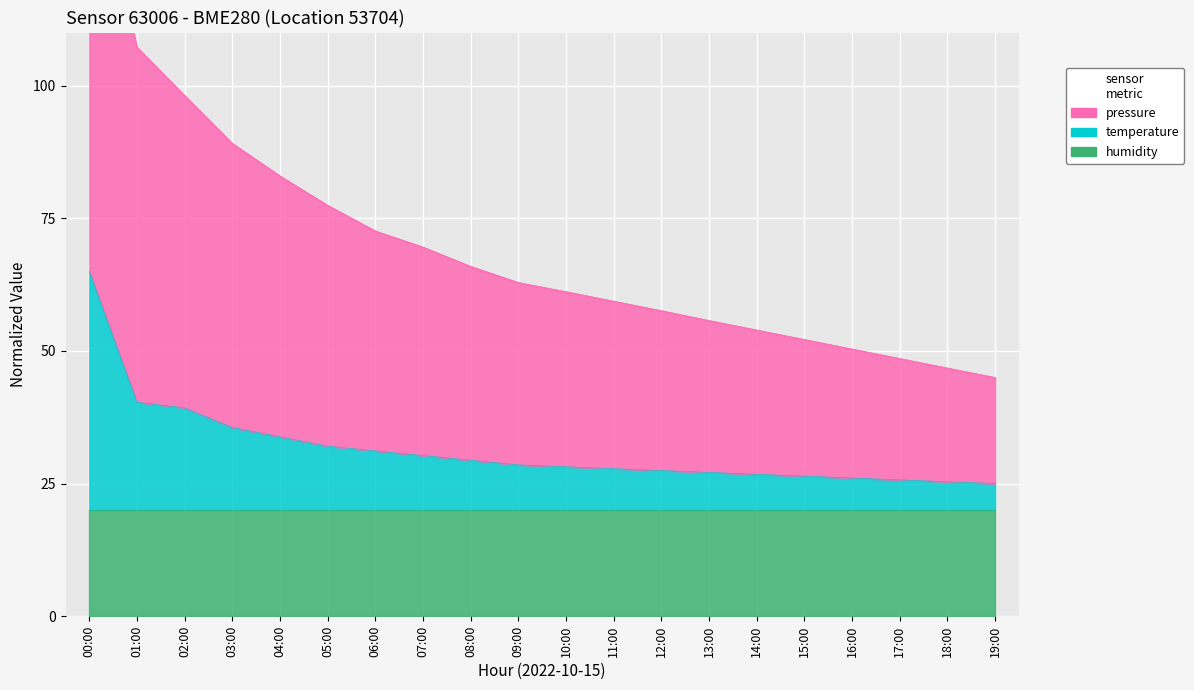

Does the chart display data point markers on the line(s)?

No